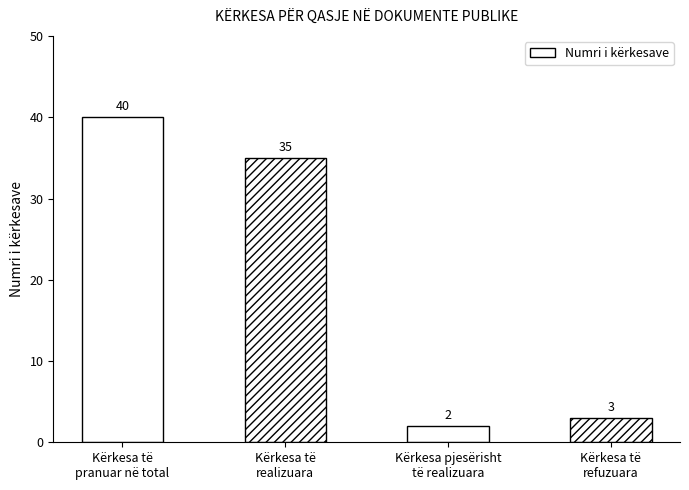

What is the sum of the values at Kërkesa të
pranuar në total and Kërkesa të
refuzuara?

43